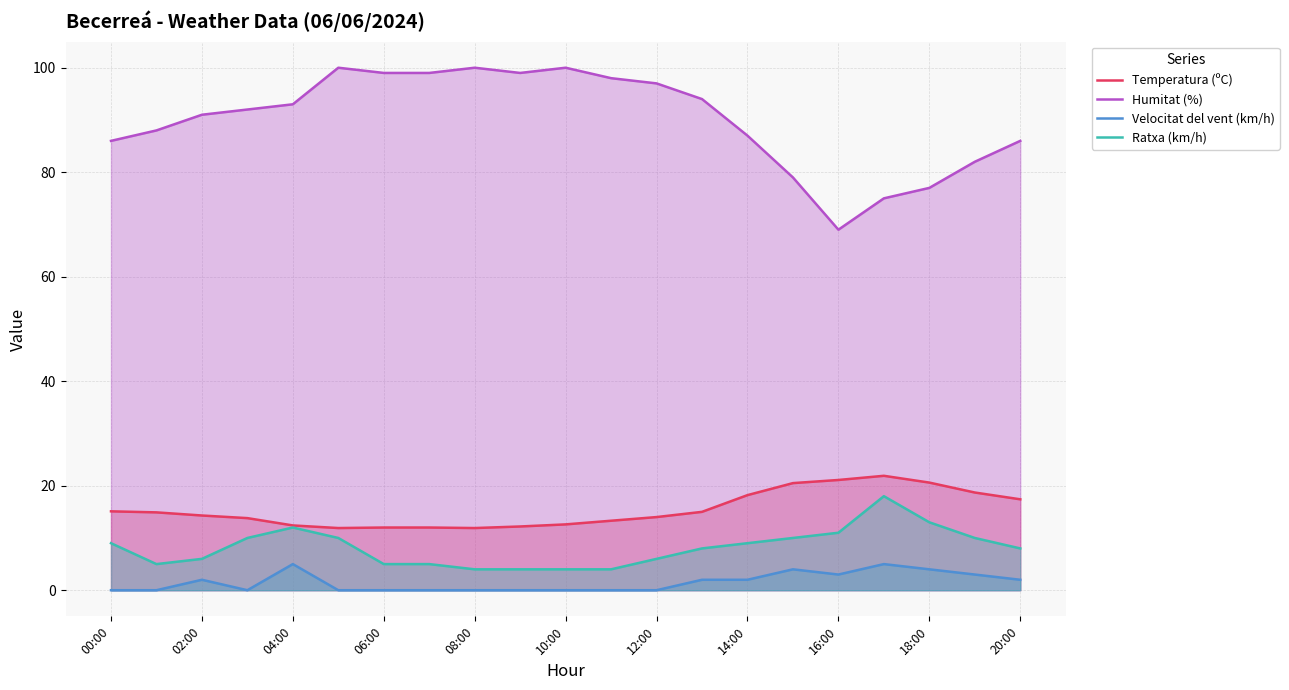

What is the average value of the Ratxa (km/h) series?

8.1